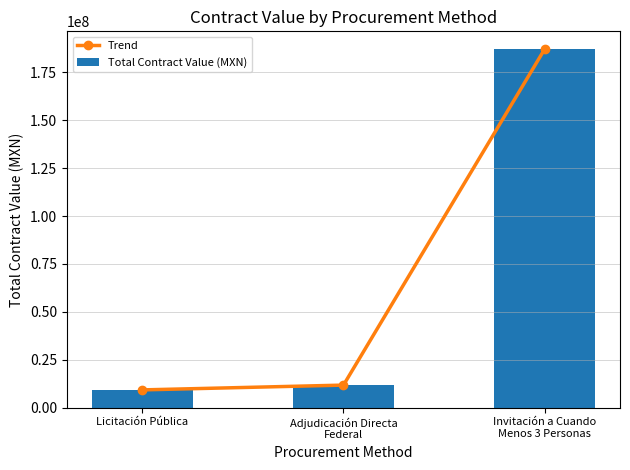

What is the total value across all series at Invitación a Cuando
Menos 3 Personas?

374042724.8